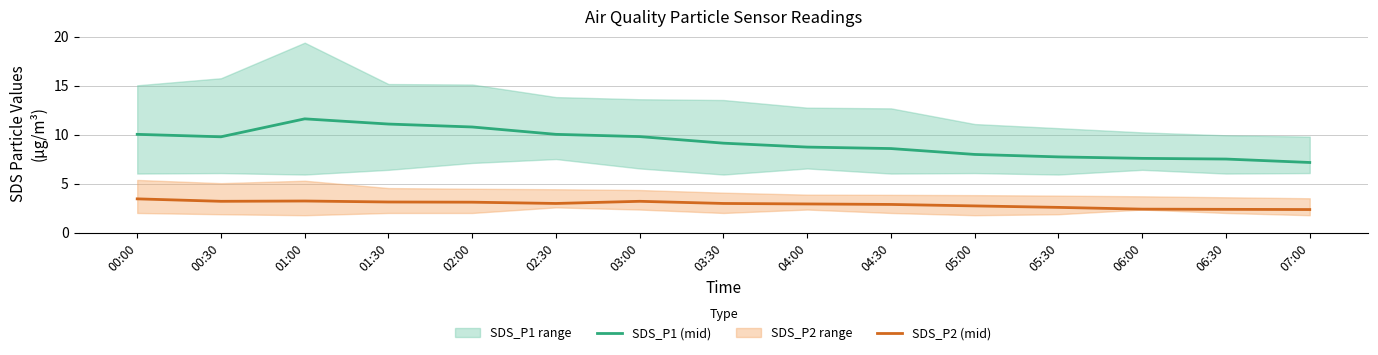

How many interior local valleys does the SDS_P1 (mid) series have?

1